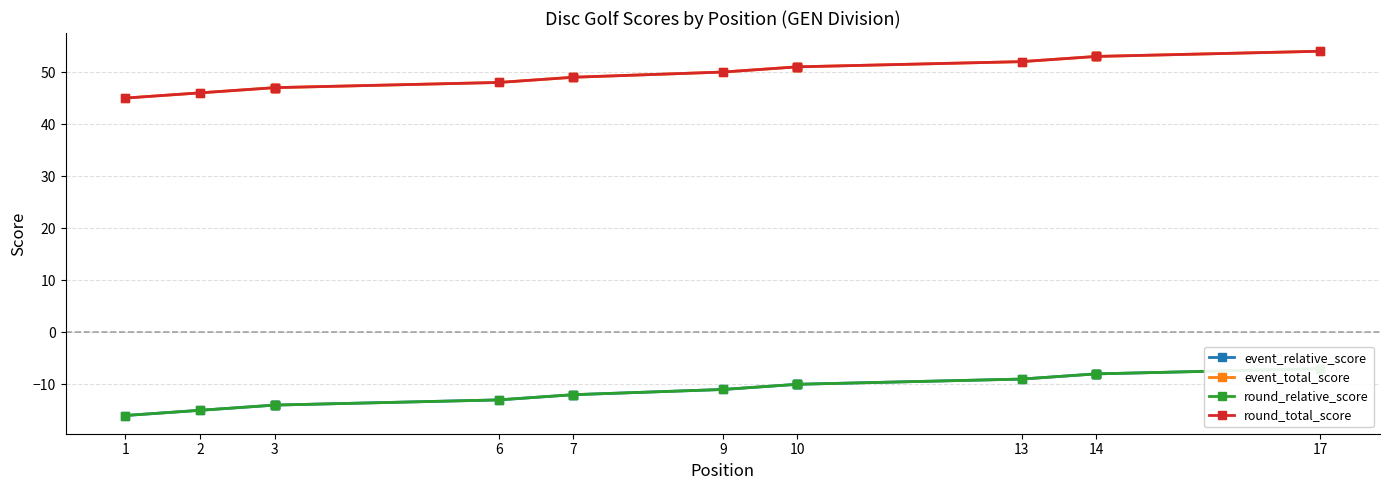

What is the value of the event_total_score point at the 7th from the left?

49